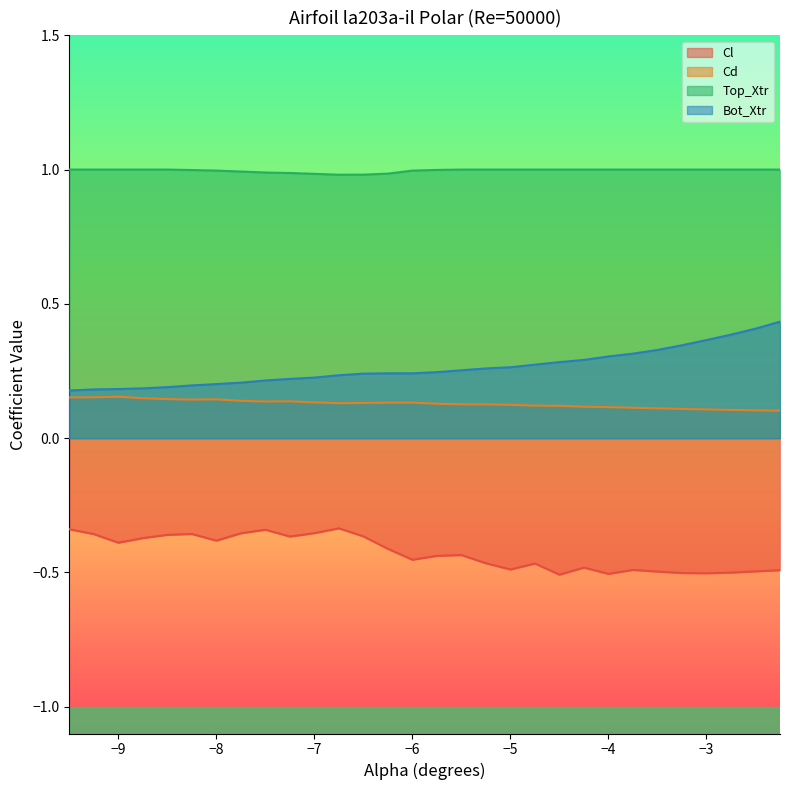

True or false: Top_Xtr and Cl cross at least once.

False